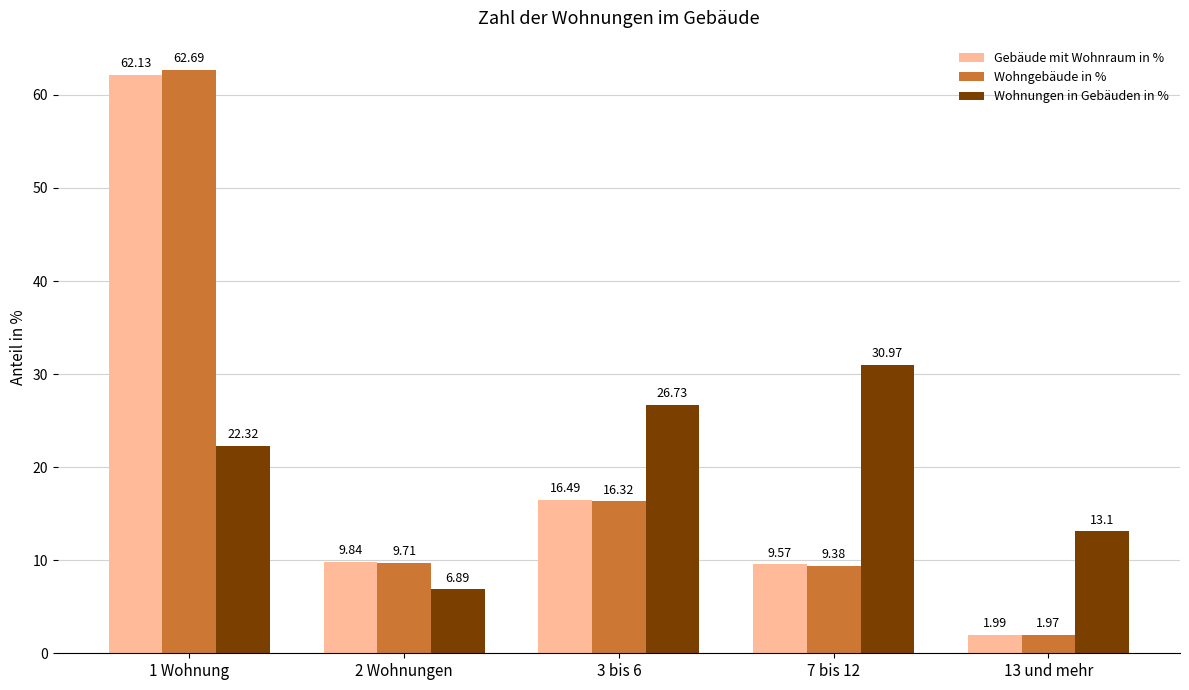

Between 1 Wohnung and 13 und mehr, which series saw the biggest shift?

Wohngebäude in %